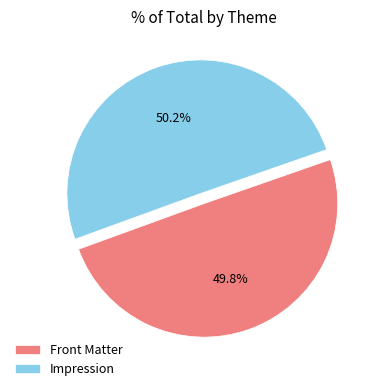

To the nearest percent, what portion does Front Matter represent?

50%